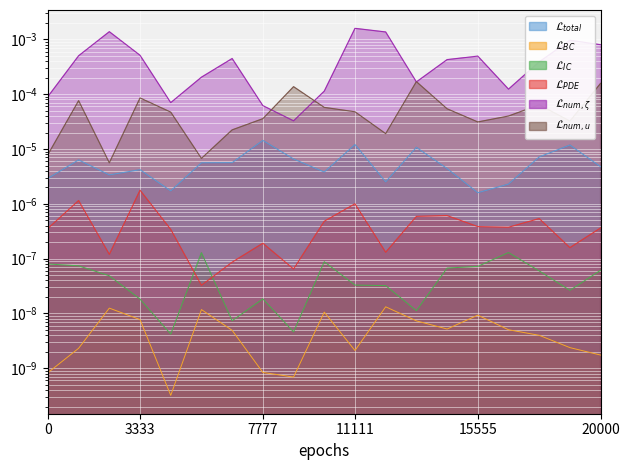

True or false: $\mathcal{L}_{IC}$ and $\mathcal{L}_{num,\zeta}$ cross at least once.

False